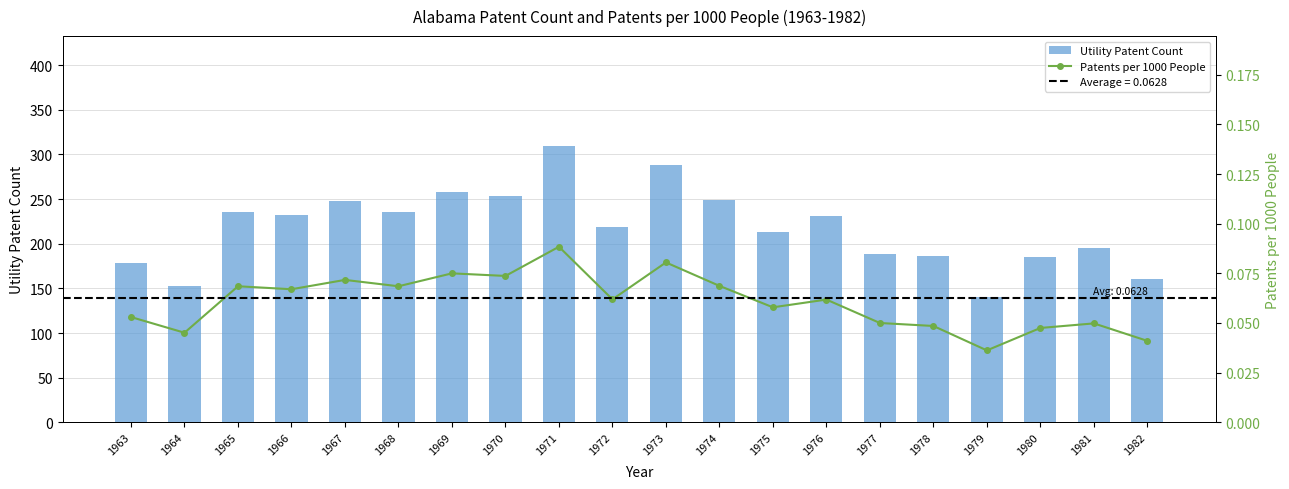

What is the value of the Utility Patent Count bar at the 7th from the left?

258